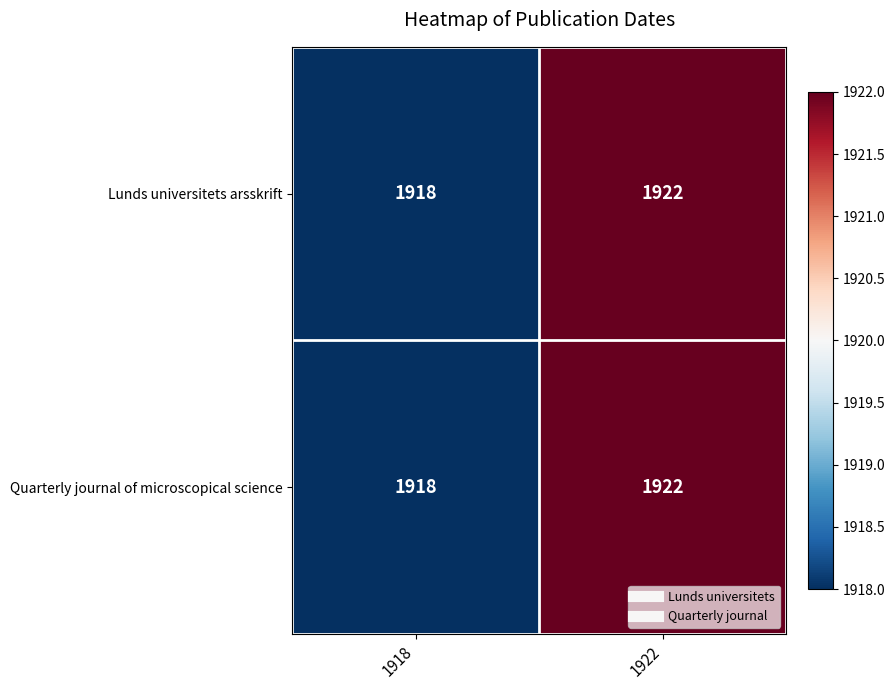

What is the total value across all series at 1918?

3836